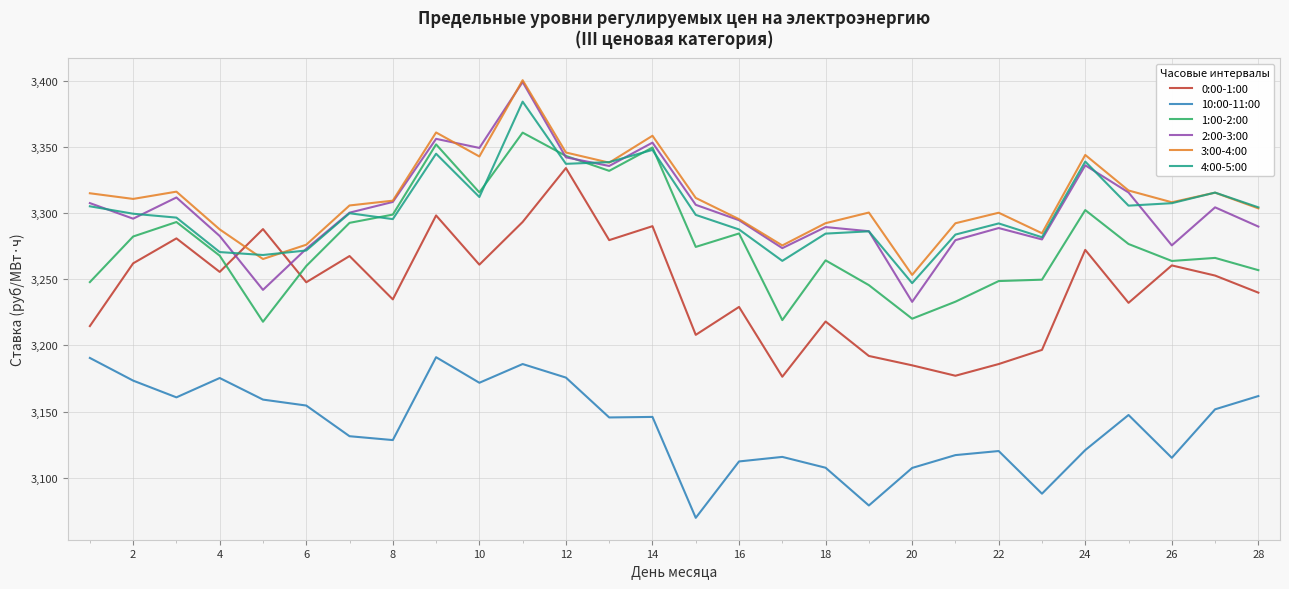

True or false: 10:00-11:00 and 0:00-1:00 intersect in this chart.

False